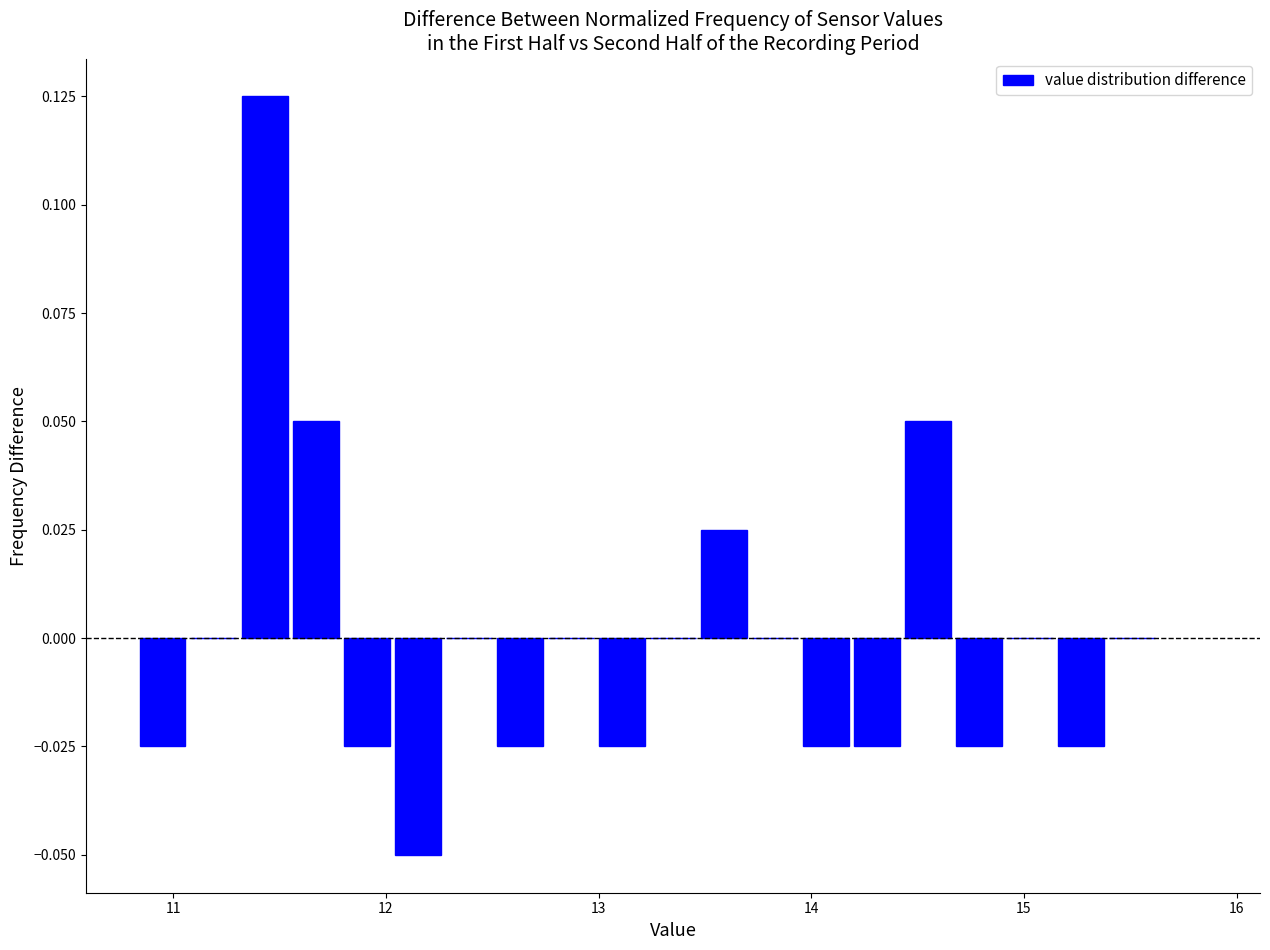

Read against the x-axis, roughly where is the centre of the tallest bar?

11.4